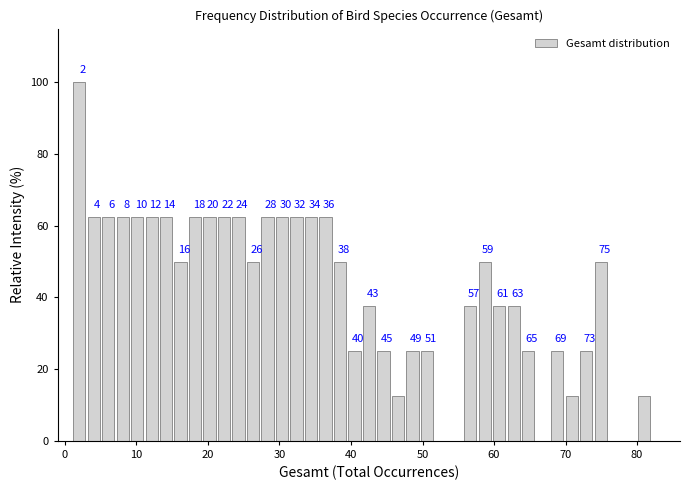

Read against the x-axis, roughly where is the centre of the tallest bar?

2